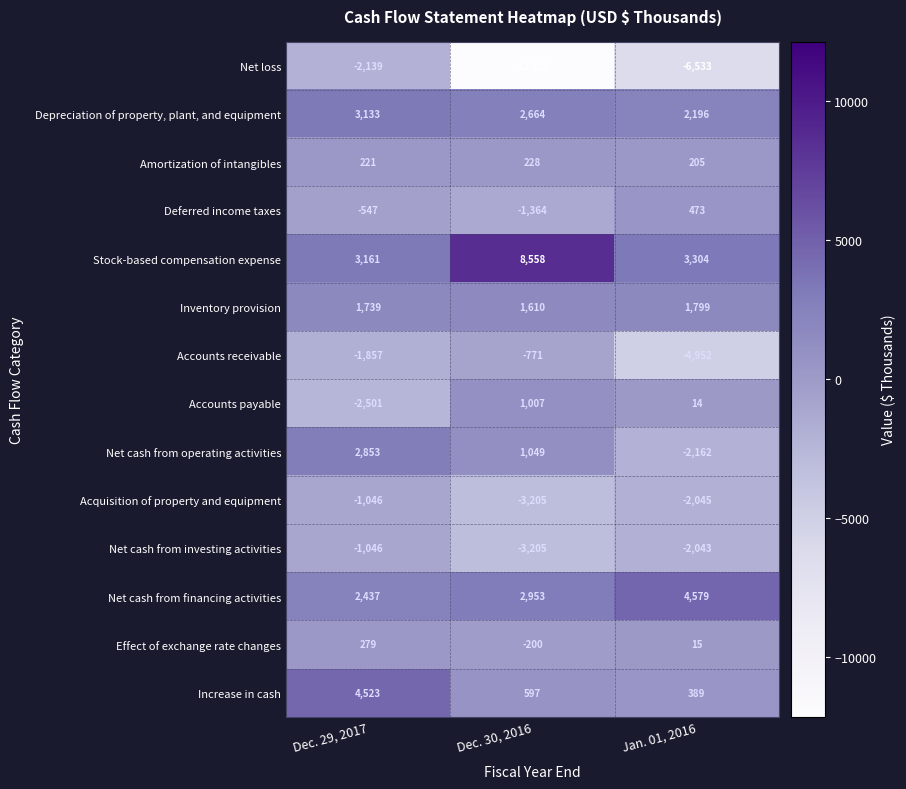

Is it true that Accounts payable equals 1787 at Dec. 30, 2016?

False